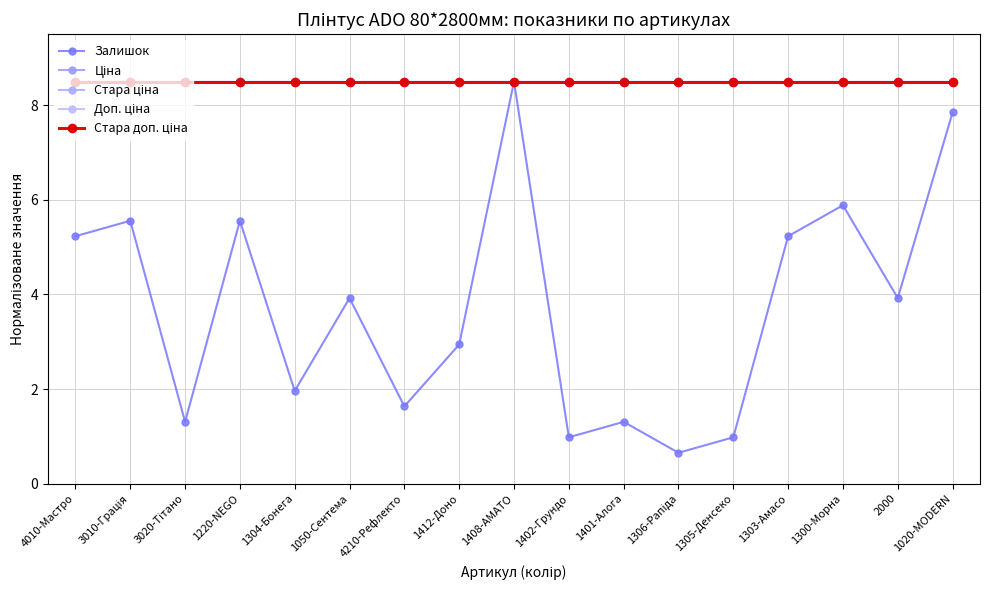

List the labels in order of Залишок value, smallest first.

1306-Рапіда, 1402-Грундо, 1305-Денсеко, 3020-Тітано, 1401-Алога, 4210-Рефлекто, 1304-Бонега, 1412-Доно, 1050-Сентема, 2000, 4010-Мастро, 1303-Амасо, 3010-Грація, 1220-NEGO, 1300-Морна, 1020-MODERN, 1408-AMATO